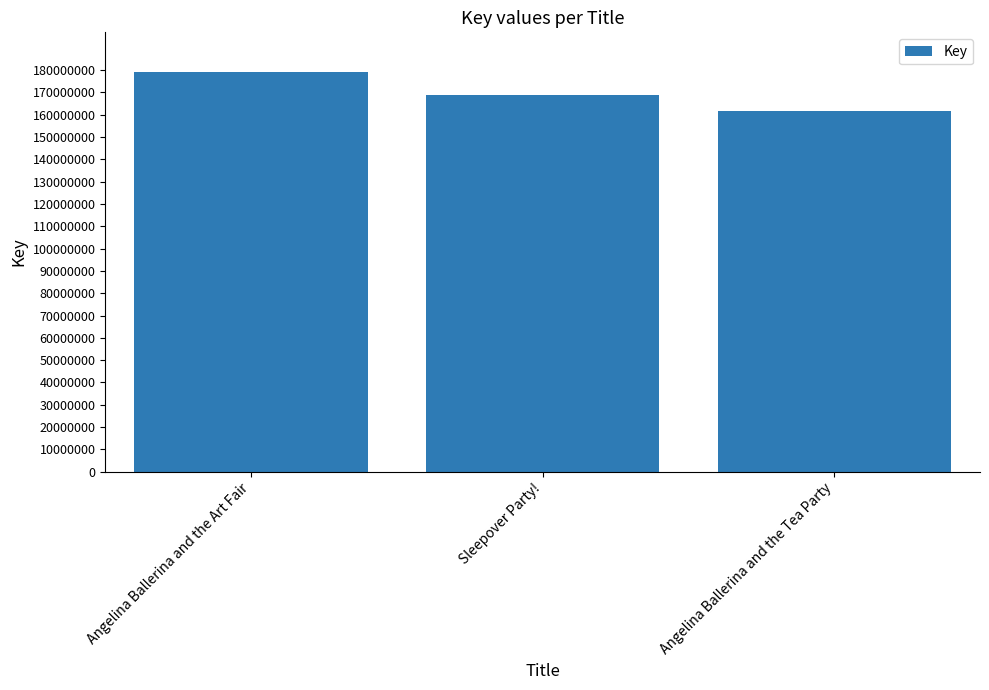

Reading left to right, extract all data points from this chart.

Angelina Ballerina and the Art Fair=179062103	Sleepover Party!=168975827	Angelina Ballerina and the Tea Party=161911879